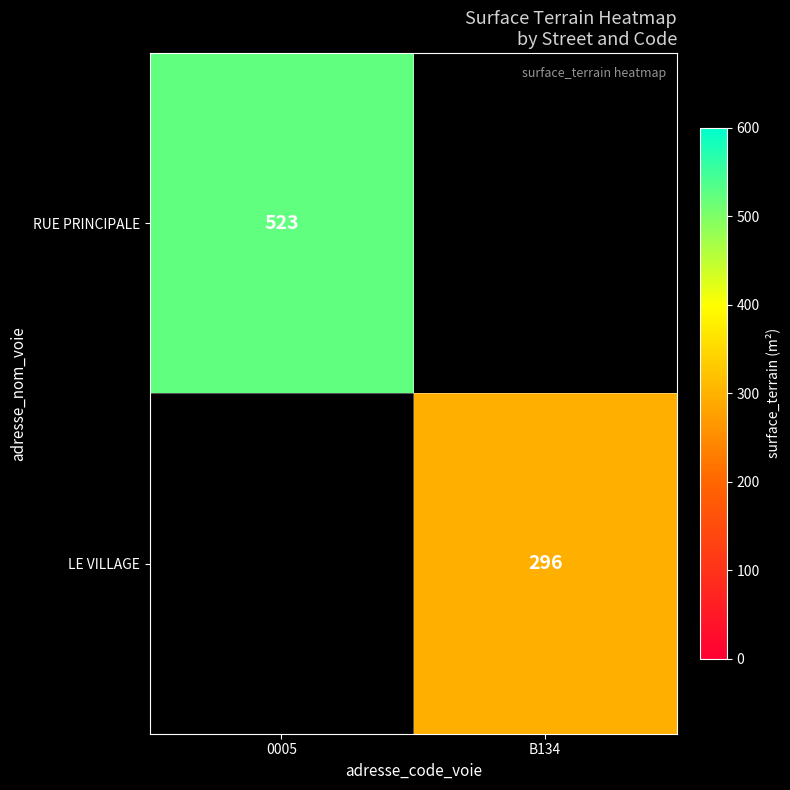

Which has a higher value, B134 or 0005?

0005